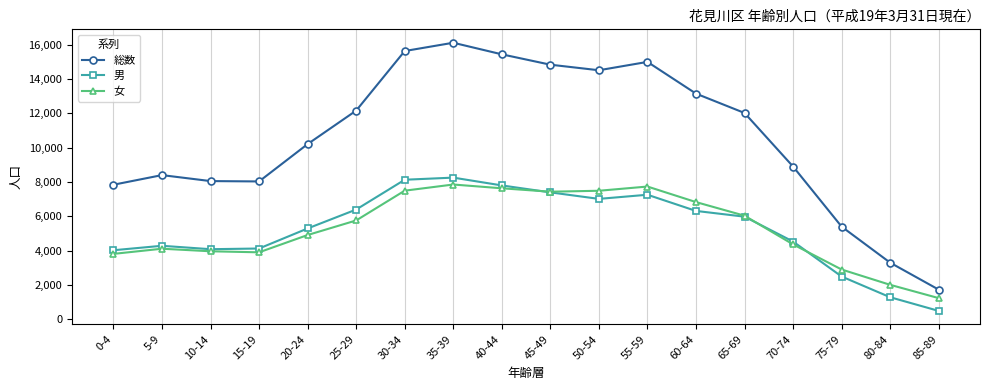

Which series has the largest total across all categories?

総数